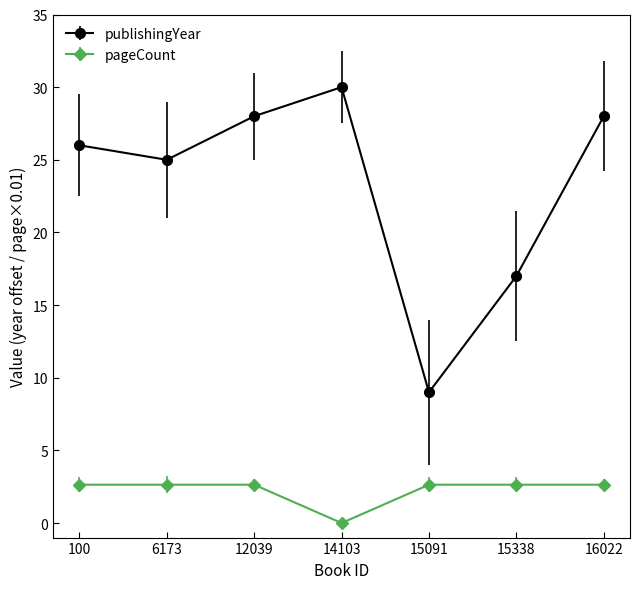

List the series in order of their peak value, lowest first.

pageCount, publishingYear